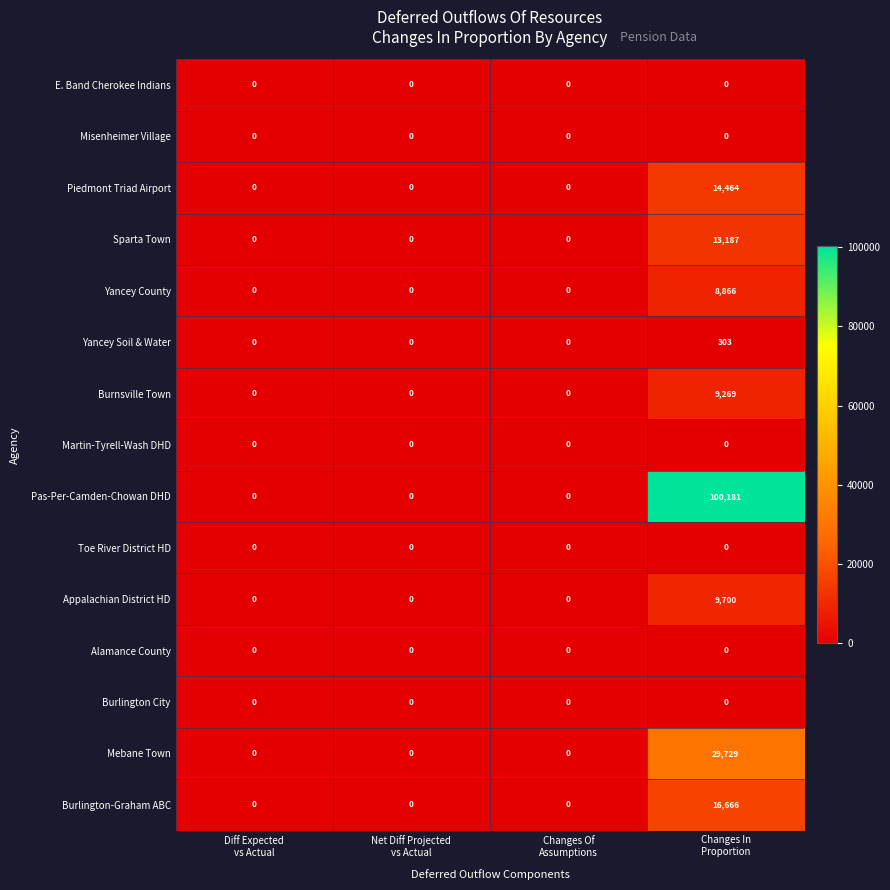

What is the sum of all Mebane Town values?

29729